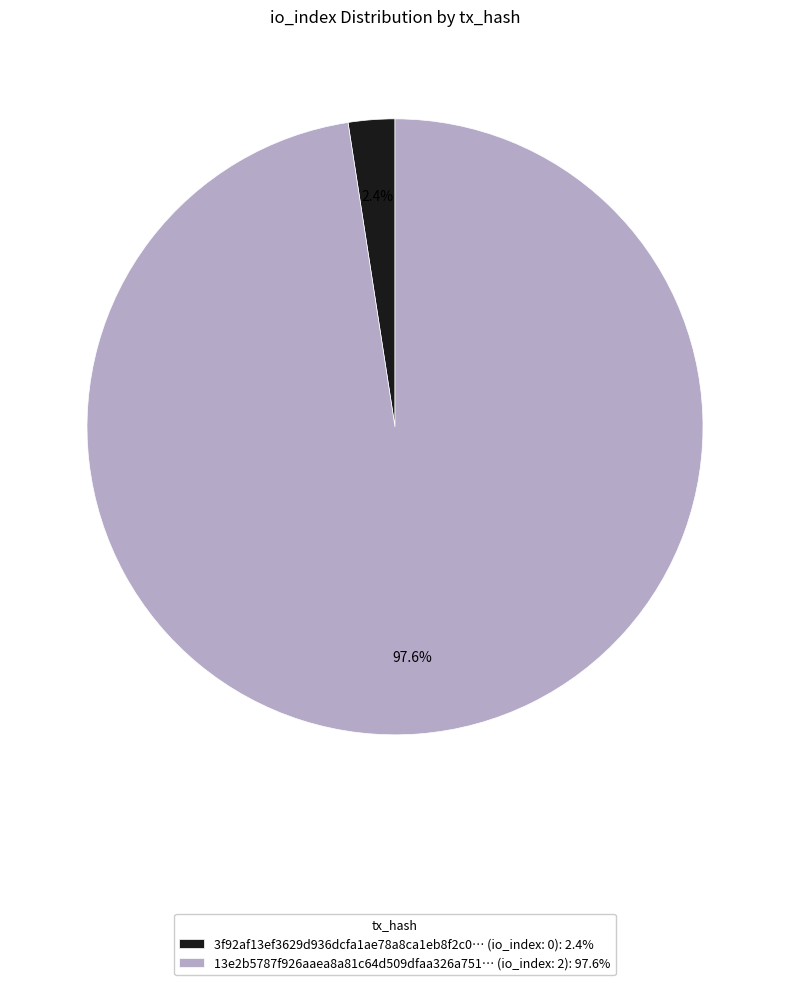

Which has a higher value, 13e2b5787f926aaea8a81c64d509dfaa326a751… (io_index: 2): 97.6% or 3f92af13ef3629d936dcfa1ae78a8ca1eb8f2c0… (io_index: 0): 2.4%?

13e2b5787f926aaea8a81c64d509dfaa326a751… (io_index: 2): 97.6%